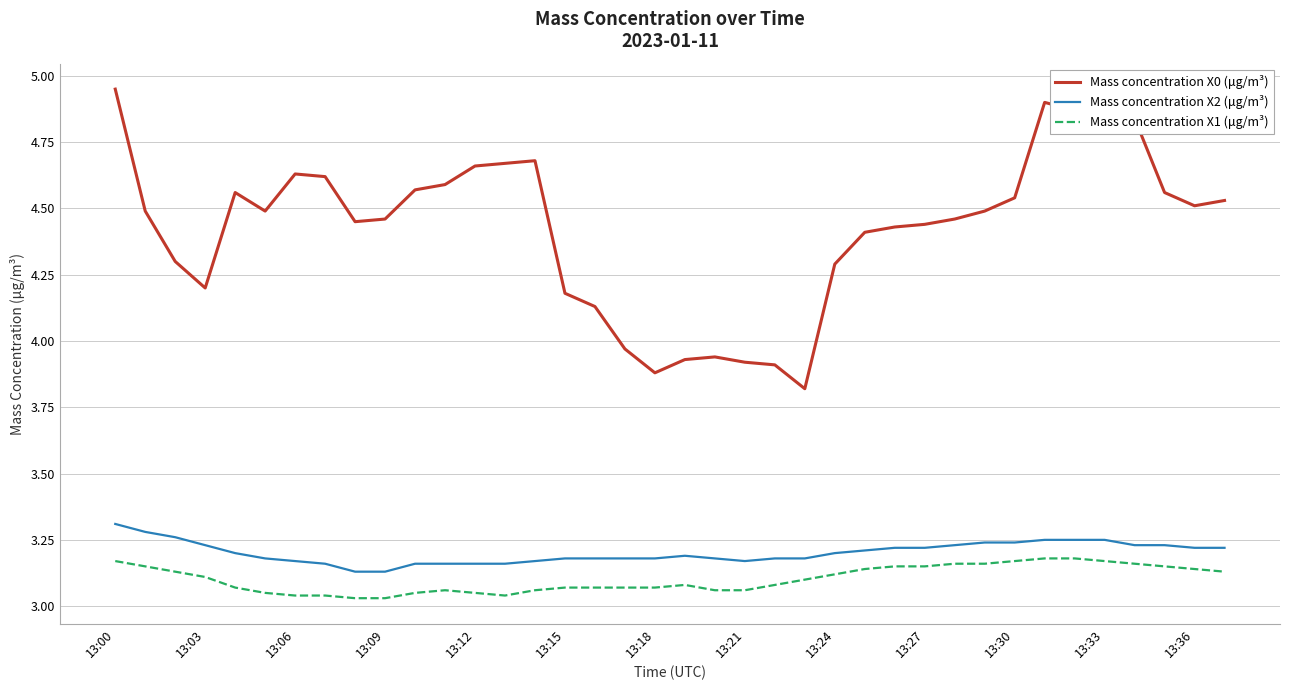

True or false: Mass concentration X2 (μg/m³) and Mass concentration X0 (μg/m³) intersect in this chart.

False